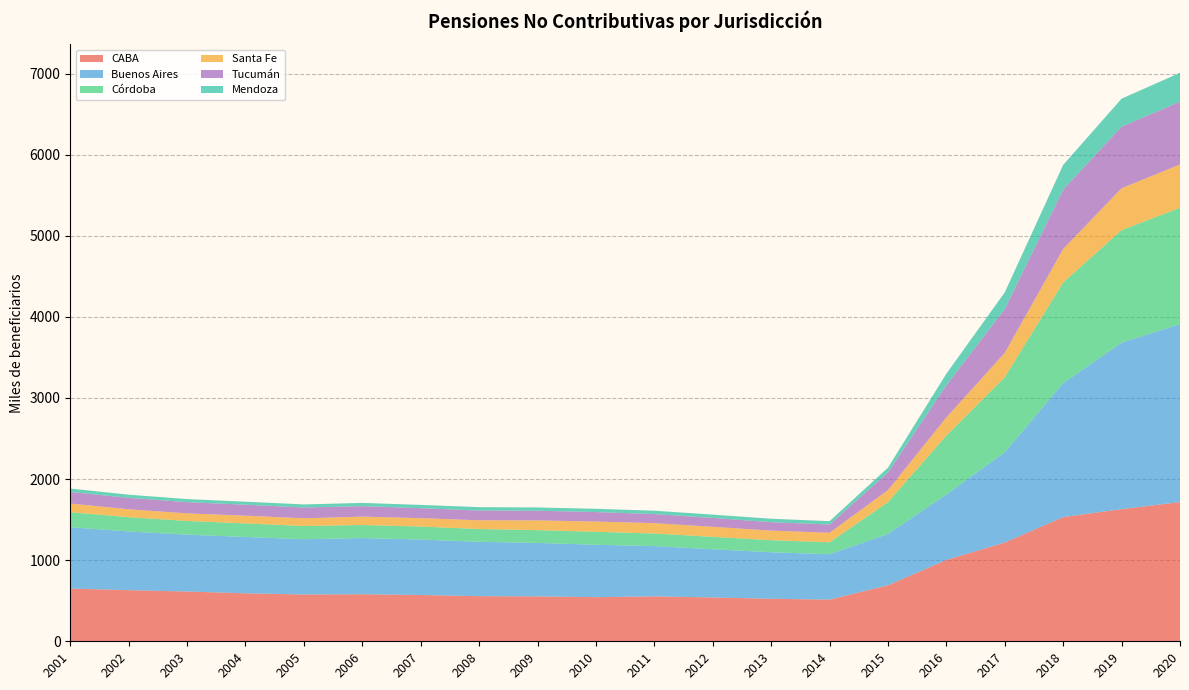

Reading left to right, what are all the values shown in this chart?

CABA: 2001=650.5	2002=630.6	2003=613.6	2004=591.6	2005=577.2	2006=580.1	2007=571.0	2008=556.7	2009=553.5	2010=544.2	2011=554.0	2012=540.2	2013=524.4	2014=514.2	2015=690.6	2016=1003.4	2017=1217.9	2018=1531.7	2019=1629.5	2020=1717.0
Buenos Aires: 2001=755.7	2002=723.6	2003=701.1	2004=694.7	2005=681.2	2006=692.4	2007=683.5	2008=670.0	2009=659.2	2010=646.1	2011=619.5	2012=594.7	2013=573.3	2014=559.3	2015=633.2	2016=807.2	2017=1112.4	2018=1652.2	2019=2053.0	2020=2194.0
Córdoba: 2001=185.5	2002=176.2	2003=169.0	2004=166.8	2005=163.4	2006=161.2	2007=160.2	2008=157.7	2009=158.2	2010=159.8	2011=155.3	2012=152.9	2013=148.8	2014=146.7	2015=391.9	2016=726.0	2017=926.8	2018=1242.0	2019=1387.5	2020=1434.0
Santa Fe: 2001=106.8	2002=97.8	2003=93.7	2004=96.0	2005=94.6	2006=103.3	2007=103.8	2008=107.8	2009=120.2	2010=126.6	2011=128.0	2012=124.1	2013=118.8	2014=117.7	2015=148.2	2016=224.2	2017=300.3	2018=412.2	2019=516.5	2020=534.0
Tucumán: 2001=142.8	2002=140.6	2003=138.2	2004=134.7	2005=132.9	2006=129.4	2007=122.8	2008=120.2	2009=118.6	2010=116.4	2011=111.8	2012=108.9	2013=103.1	2014=102.0	2015=218.0	2016=396.4	2017=540.8	2018=733.1	2019=759.1	2020=775.0
Mendoza: 2001=42.2	2002=38.9	2003=37.9	2004=37.6	2005=38.2	2006=40.0	2007=40.4	2008=41.9	2009=40.4	2010=40.7	2011=41.6	2012=41.0	2013=43.1	2014=41.3	2015=58.8	2016=142.6	2017=204.9	2018=303.2	2019=345.3	2020=356.0